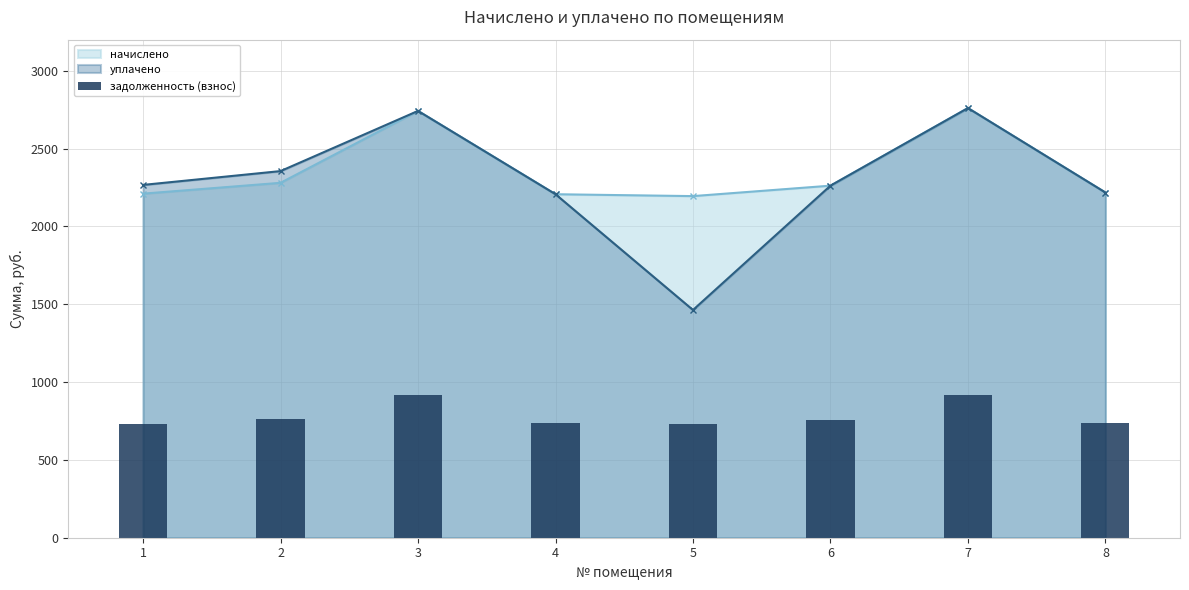

Is it true that the value at 2 is 760.1?

True